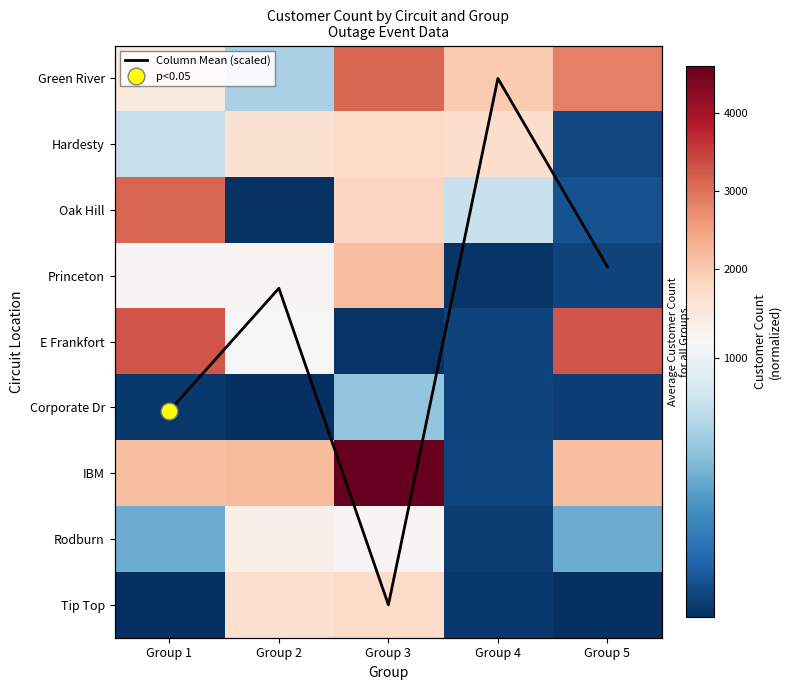

At which label is Hardesty closest to 914?

Group 1